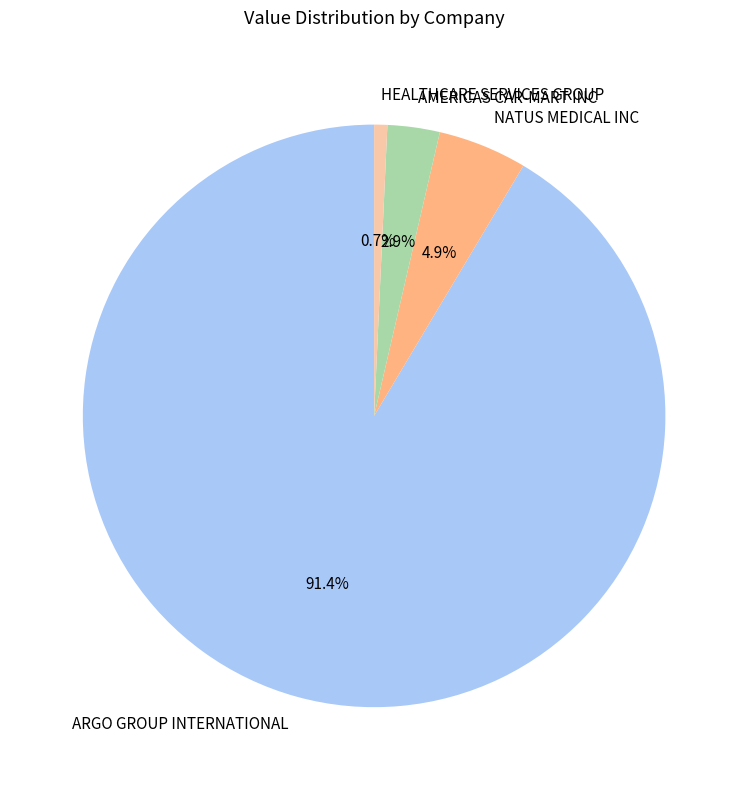

Approximately how many times larger is the value at ARGO GROUP INTERNATIONAL compared to AMERICAS CAR-MART INC?

31.5